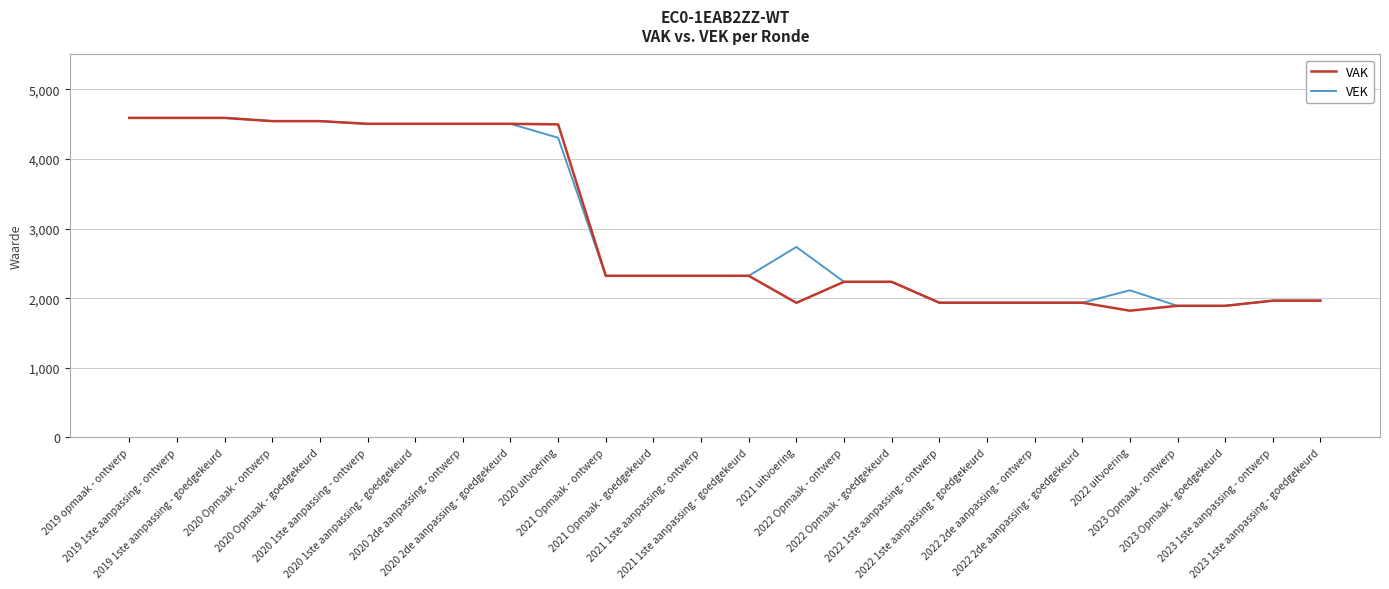

What is the maximum value for VAK?

4589